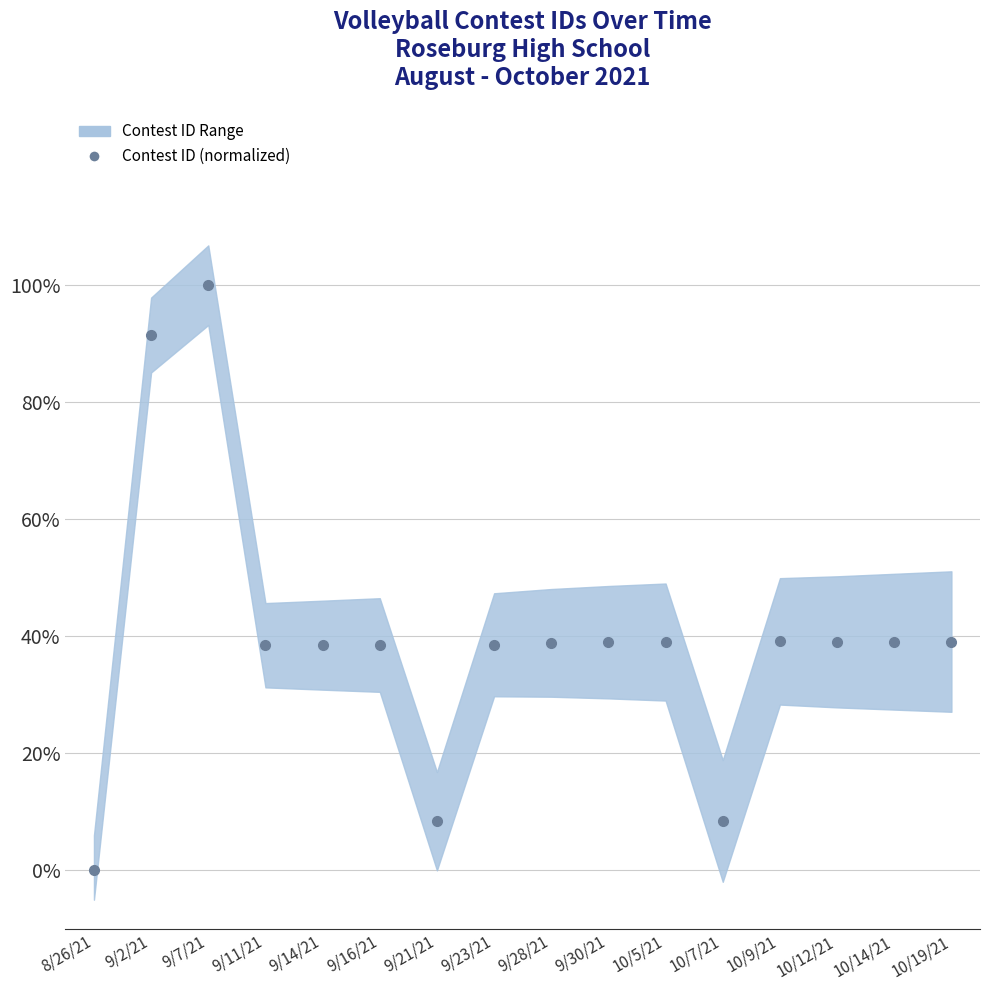

The chart shows a value of 0.4 at 10/14/21. True or false?

True